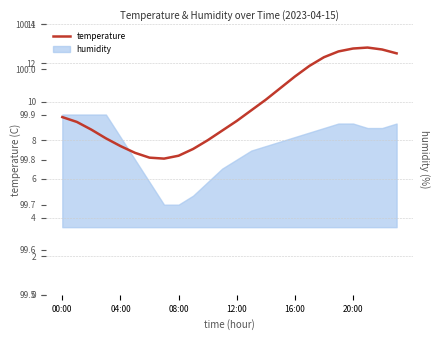

How many categories are shown in the chart?

24